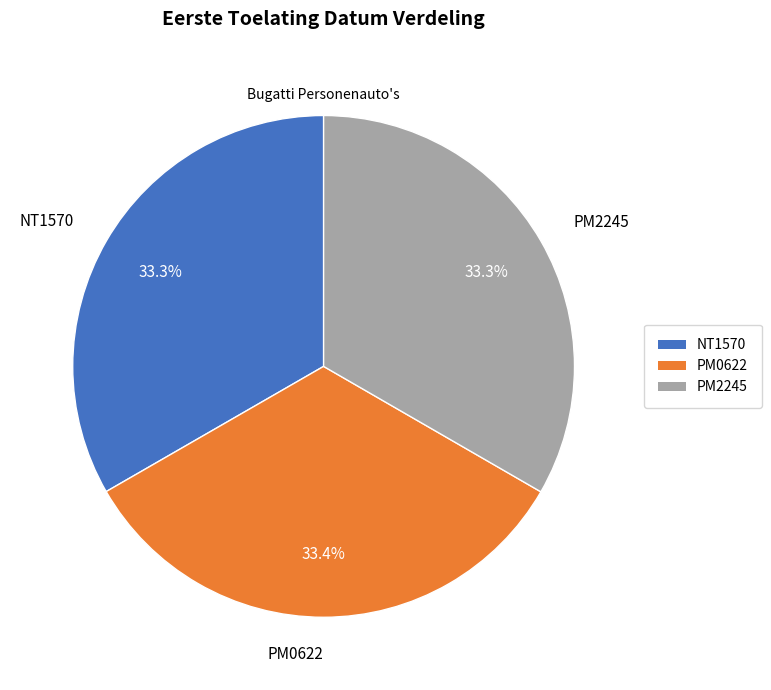

How many slices are in this pie chart?

3